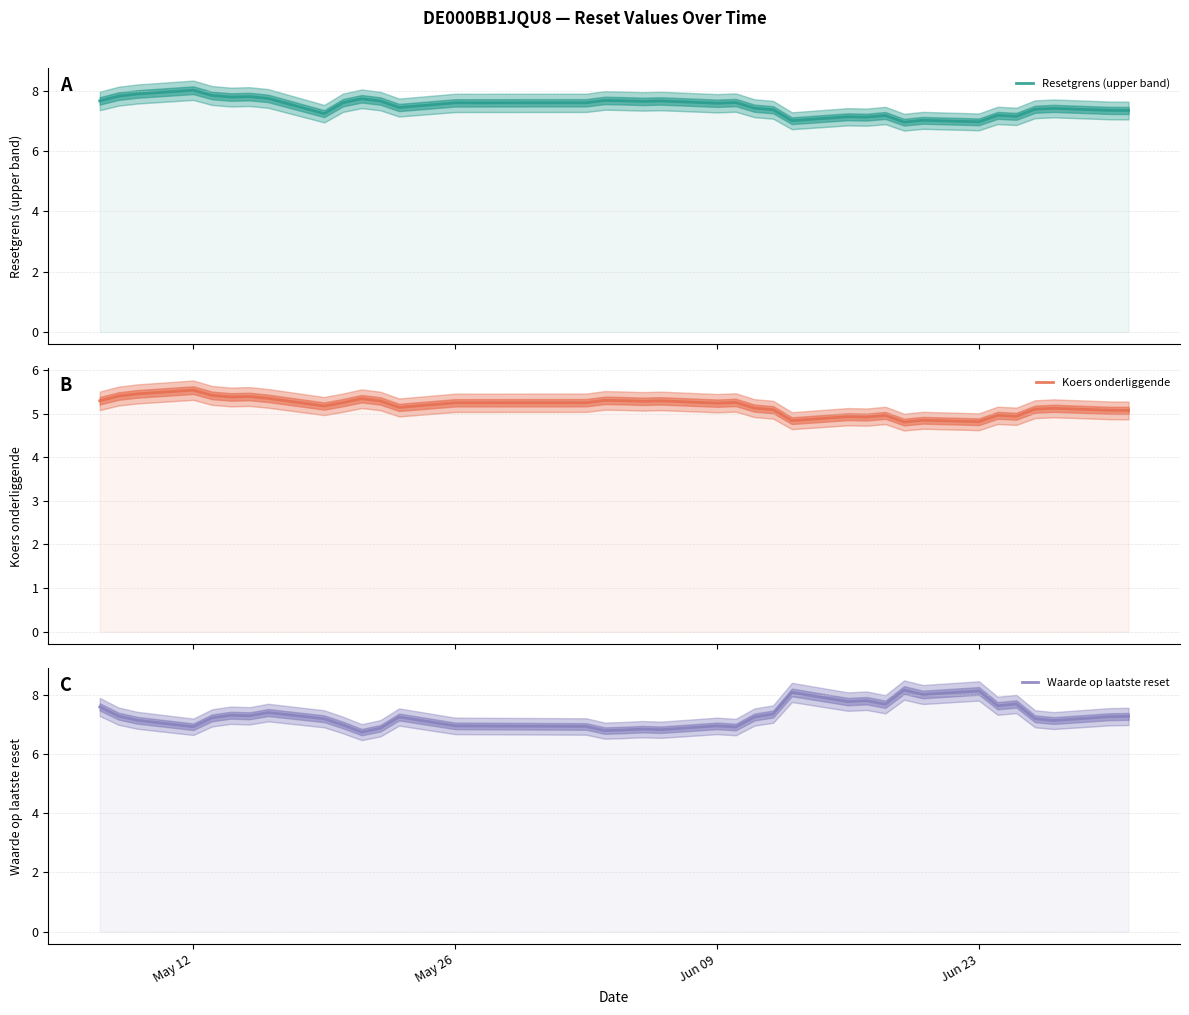

True or false: Waarde op laatste reset and Koers onderliggende intersect in this chart.

False